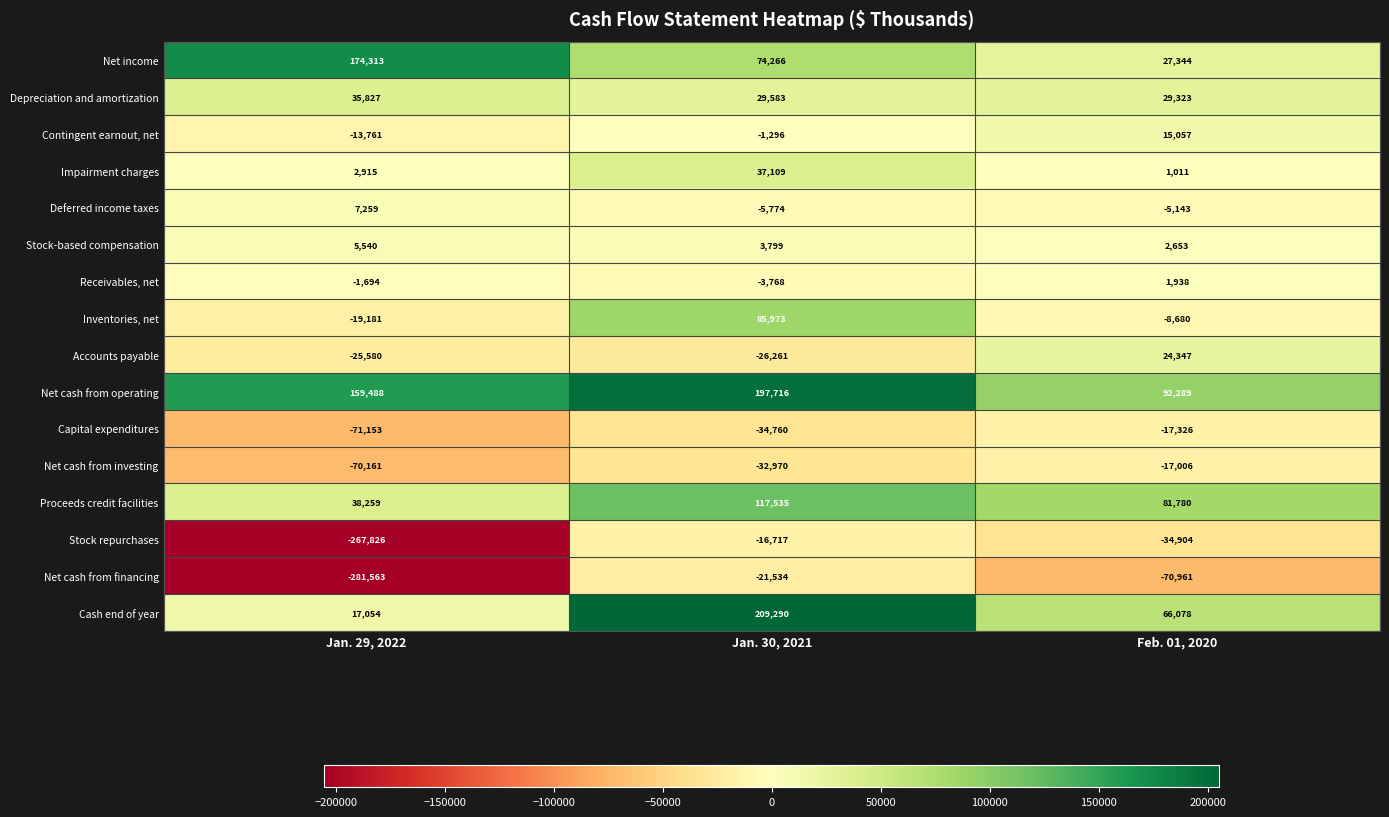

What is the minimum value shown in the chart?

-281563